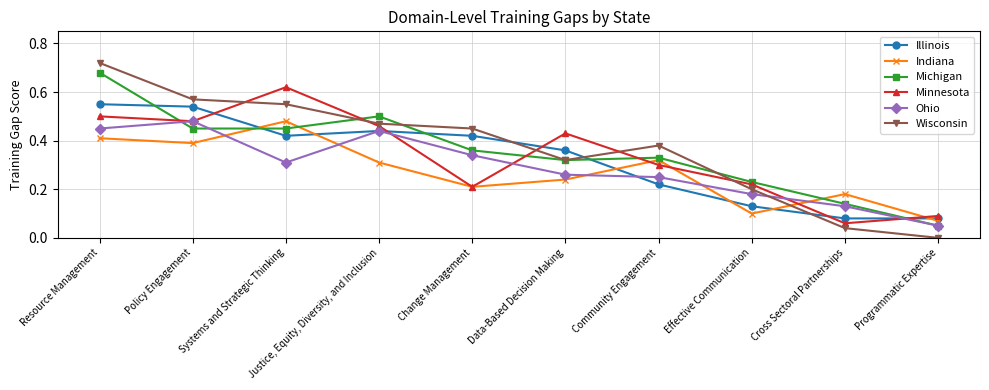

Is the value of Illinois at Justice, Equity, Diversity, and Inclusion greater than the value of Wisconsin at Programmatic Expertise?

Yes